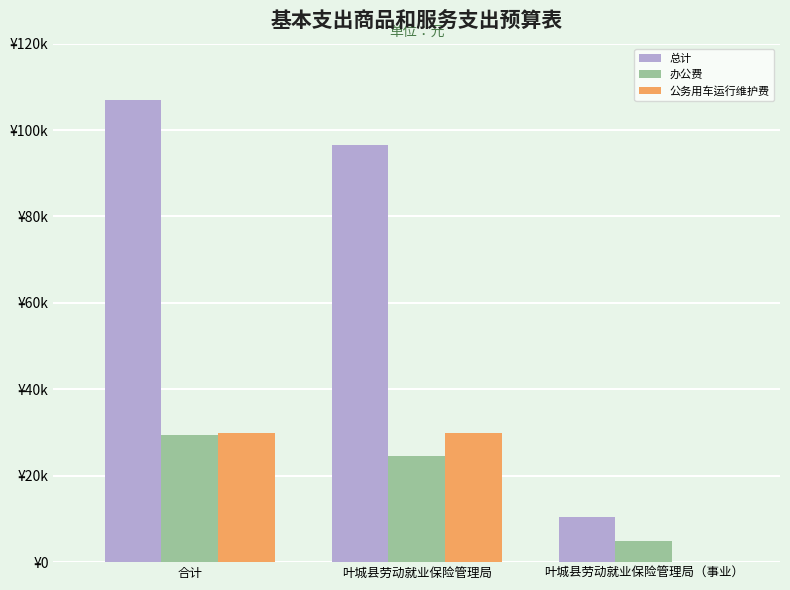

Is it true that 总计 equals 17187 at 叶城县劳动就业保险管理局（事业）?

False